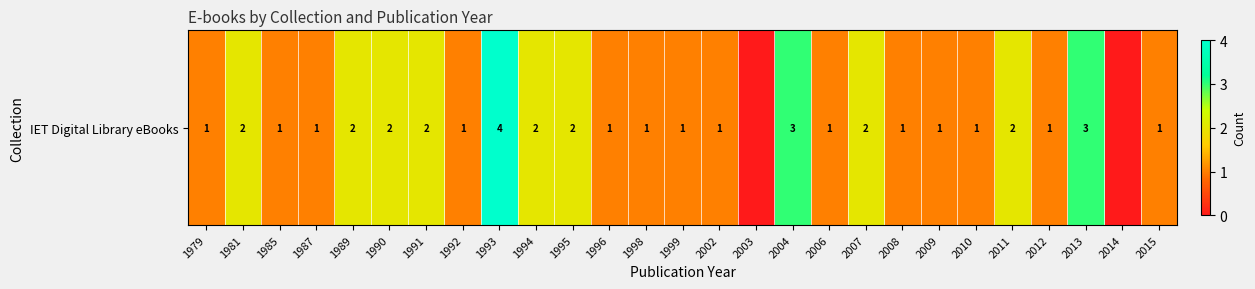

List the labels in order of value, smallest first.

2003, 2014, 1979, 1985, 1987, 1992, 1996, 1998, 1999, 2002, 2006, 2008, 2009, 2010, 2012, 2015, 1981, 1989, 1990, 1991, 1994, 1995, 2007, 2011, 2004, 2013, 1993